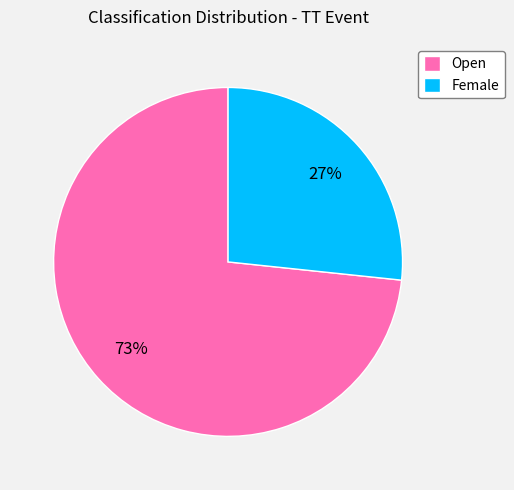

To the nearest percent, what is the average slice percentage?

50%